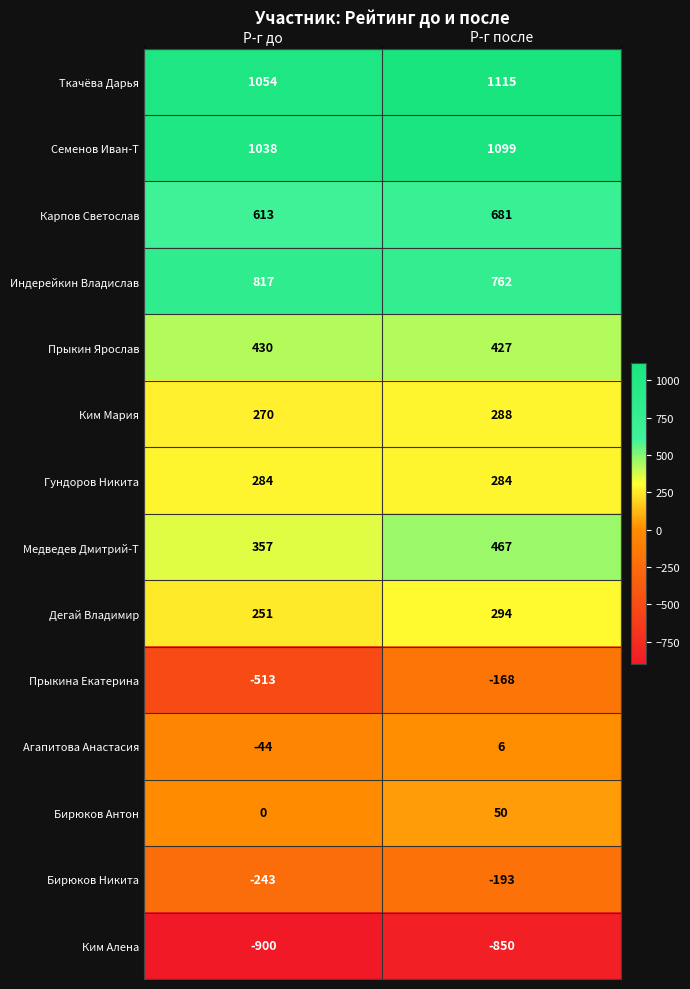

What is the maximum value shown in the chart?

1115